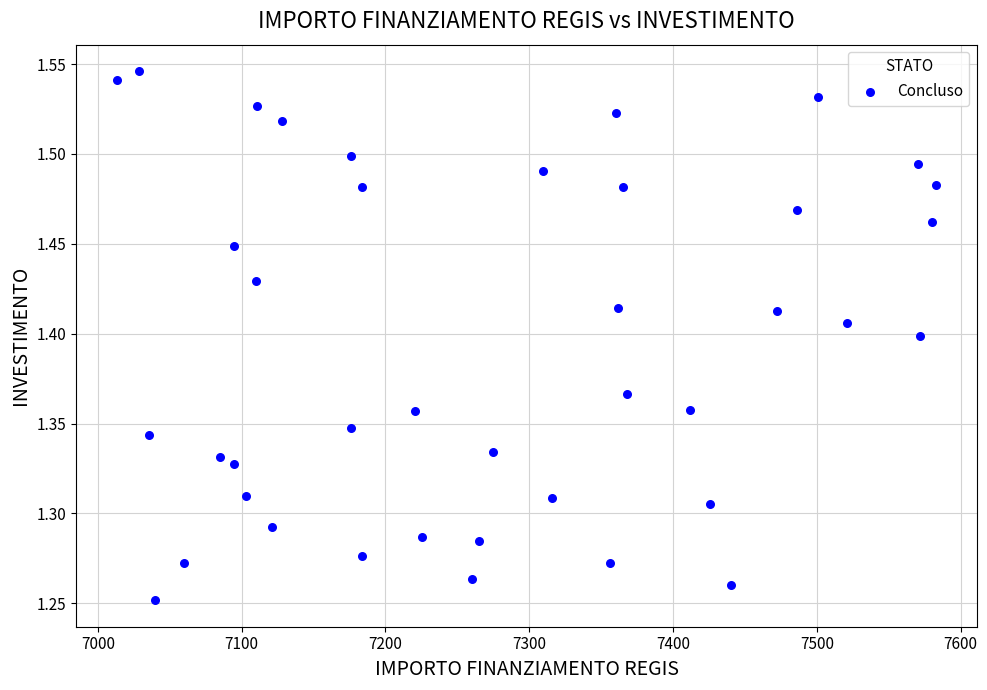

What is the range of X values (max minus min)?

569.6